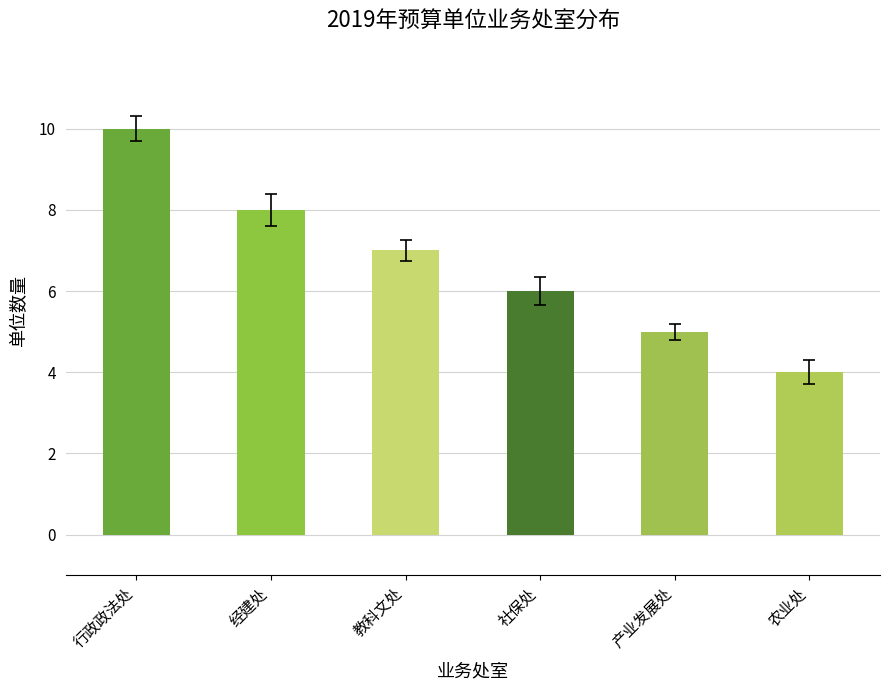

Reading left to right, transcribe all the data shown in this chart.

10	8	7	6	5	4